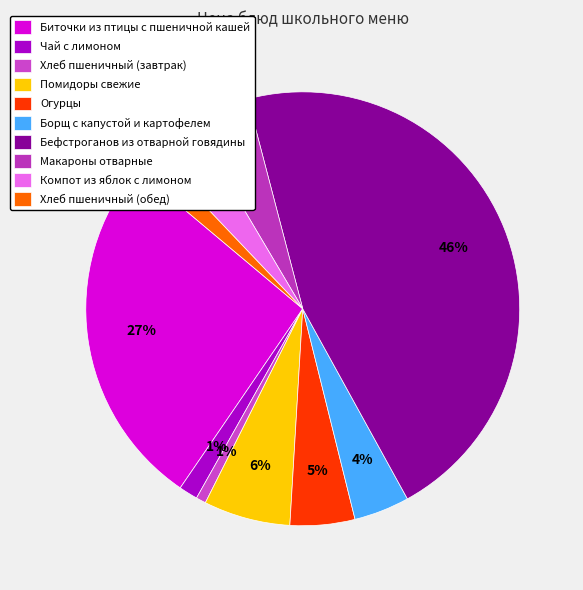

What is the largest slice in the pie chart?

Бефстроганов из отварной говядины